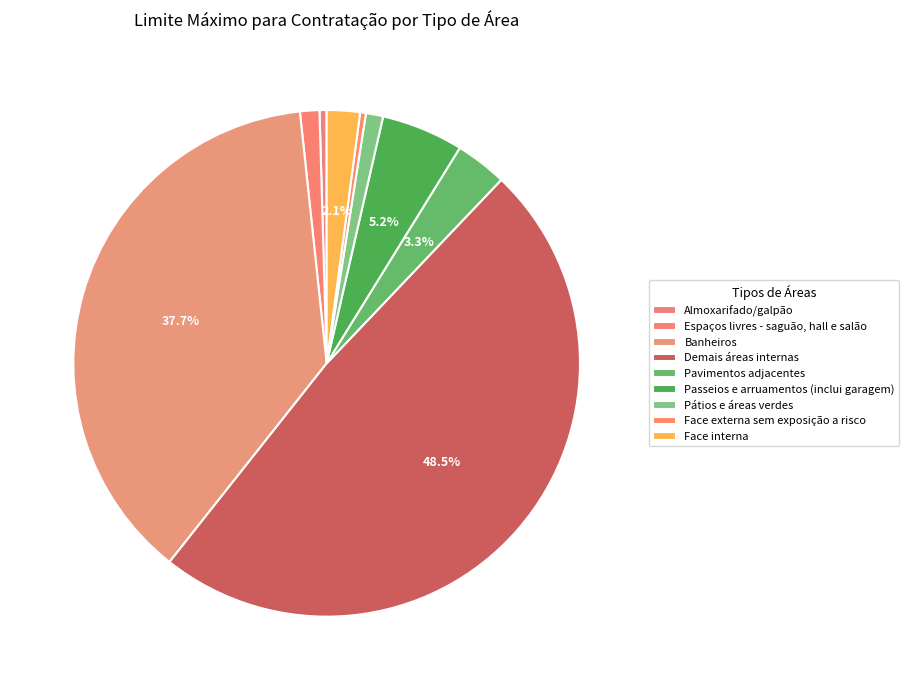

What is the smallest slice in the pie chart?

Face externa sem exposição a risco